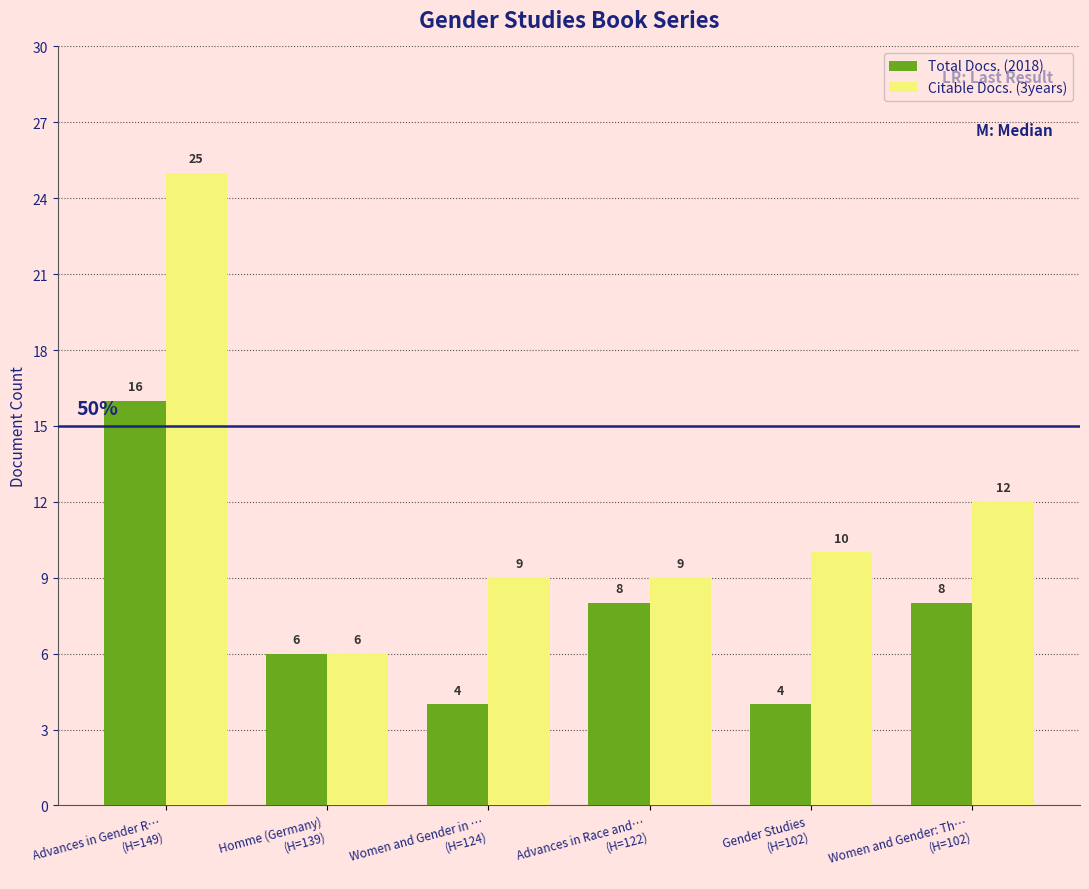

Reading left to right, transcribe all the data shown in this chart.

Total Docs. (2018): Advances in Gender R…
(H=149)=16	Homme (Germany)
(H=139)=6	Women and Gender in …
(H=124)=4	Advances in Race and…
(H=122)=8	Gender Studies
(H=102)=4	Women and Gender: Th…
(H=102)=8
Citable Docs. (3years): Advances in Gender R…
(H=149)=25	Homme (Germany)
(H=139)=6	Women and Gender in …
(H=124)=9	Advances in Race and…
(H=122)=9	Gender Studies
(H=102)=10	Women and Gender: Th…
(H=102)=12